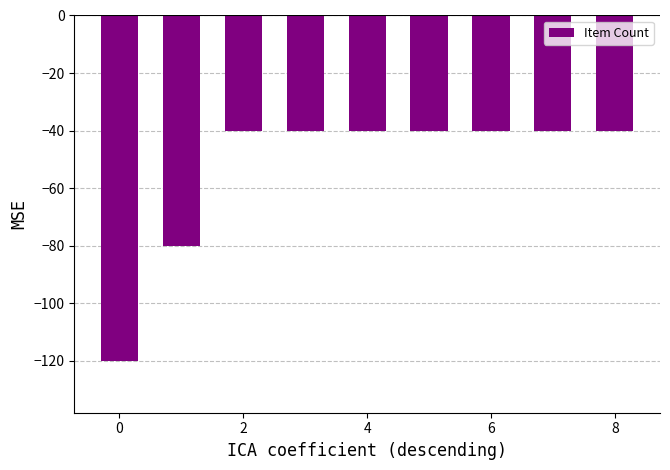

What is the difference between the maximum and minimum values?

80